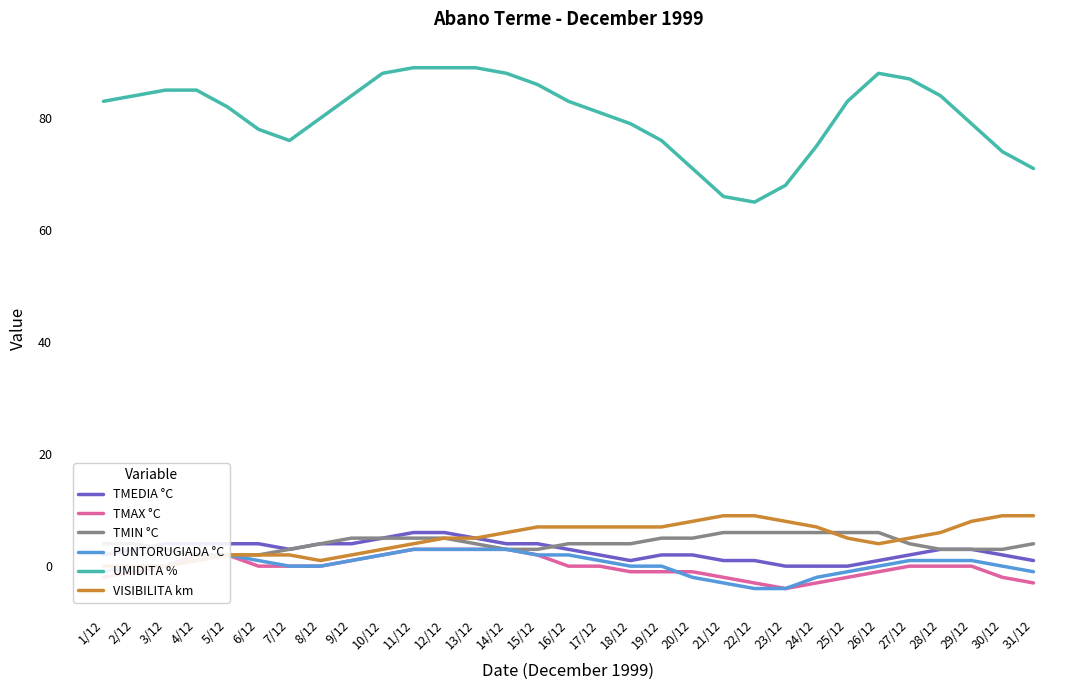

What is the difference between the highest and lowest values at 25/12?

85